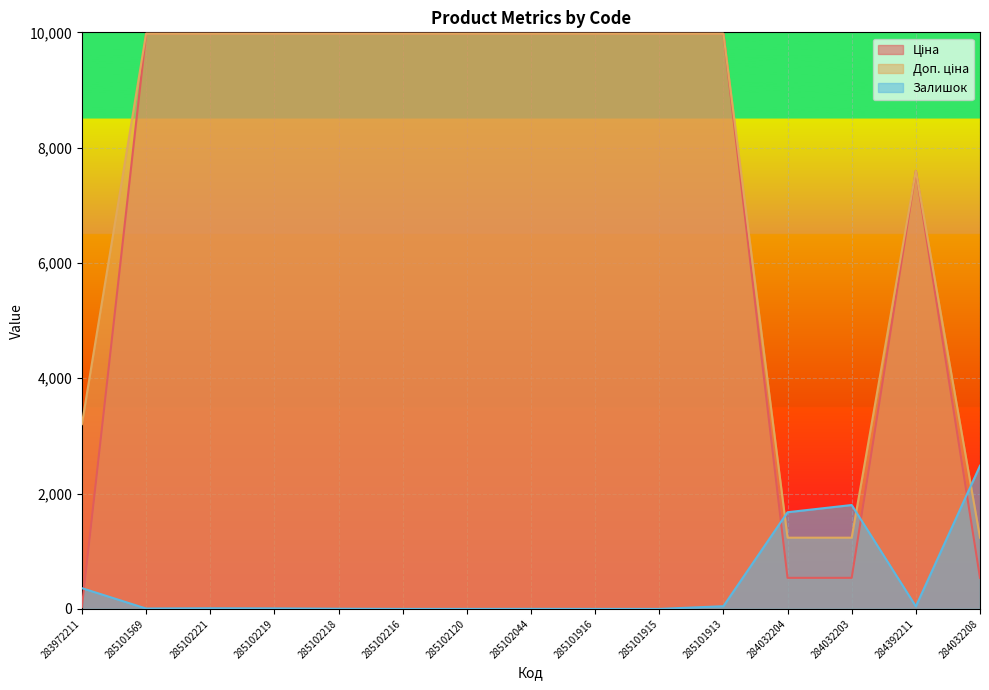

What is the value of the Ціна point at the 3rd from the left?

9975.0